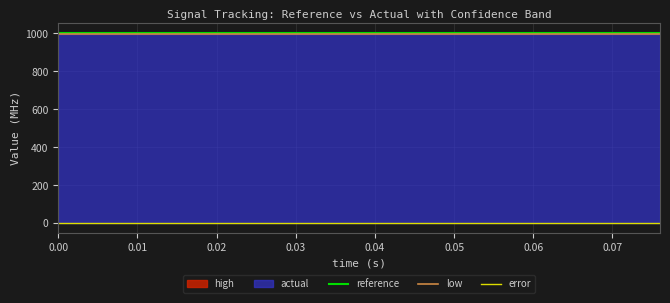

What is the difference between the highest and lowest values at 0.03?

1000.0